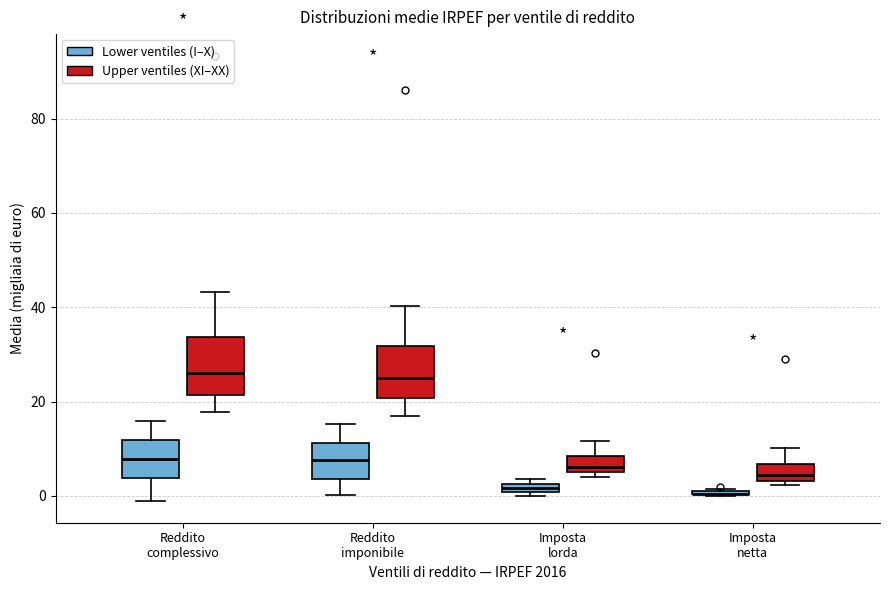

Where does the median line of the box for Reddito complessivo (Lower ventiles (I–X)) sit on the y-axis? The values are not printed on the chart, so give them approximately, as read against the axis.

8